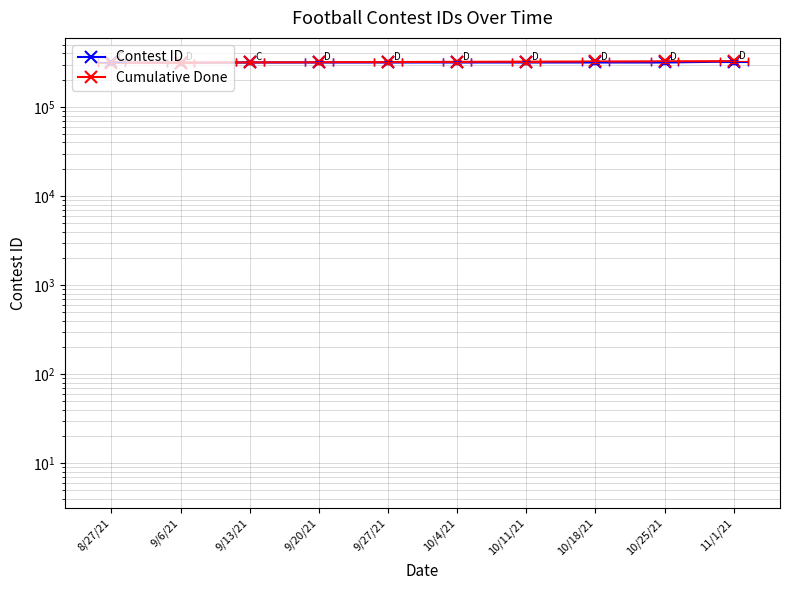

What is the label of the 7th point from the left?

10/11/21